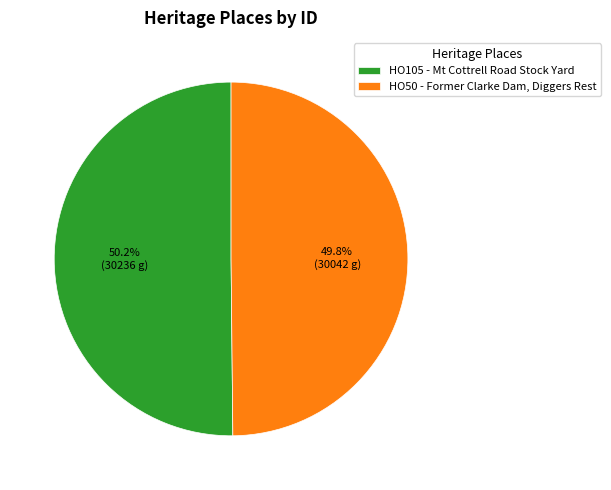

Rank the categories by value from lowest to highest.

HO50 - Former Clarke Dam, Diggers Rest, HO105 - Mt Cottrell Road Stock Yard